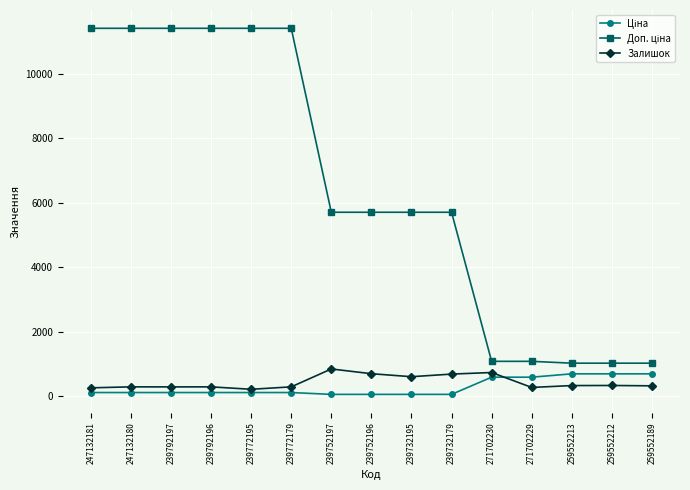

What is the spread (max minus min) of values at 259552189?

702.6